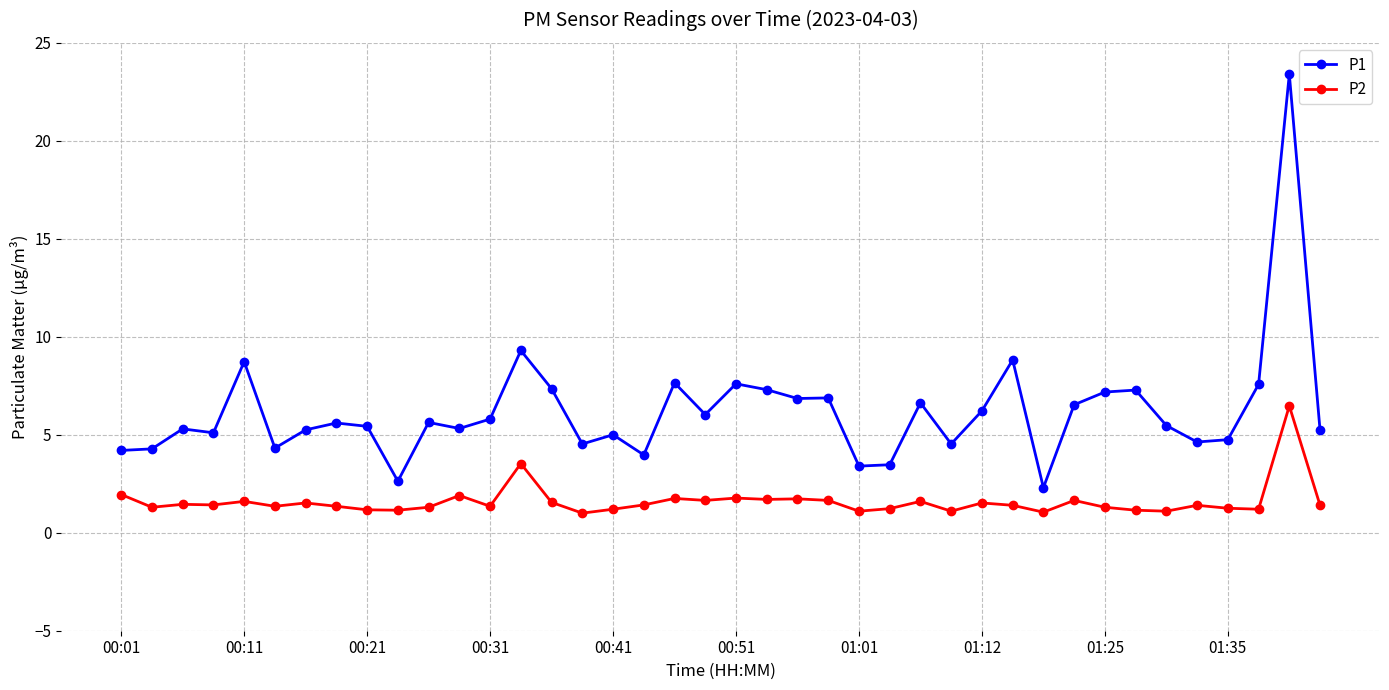

What is the smallest value displayed?

1.0